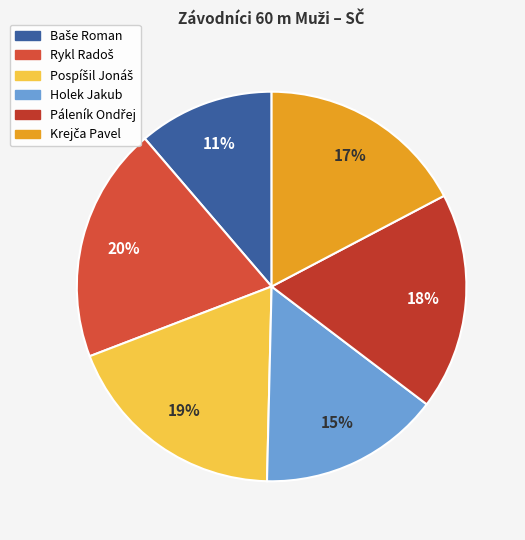

Is there a majority slice in this chart?

No